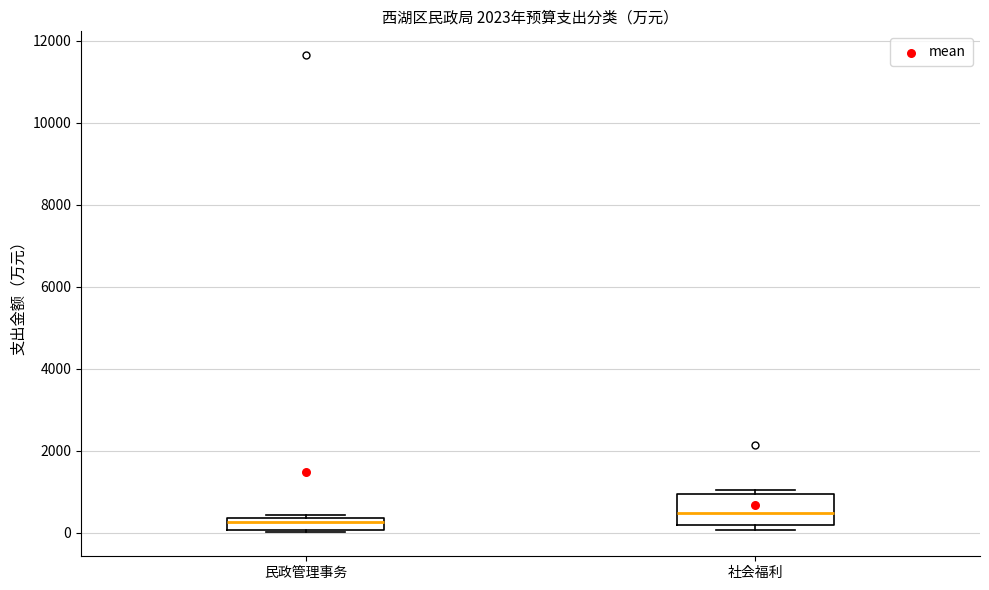

Which box has the lowest median line?

民政管理事务